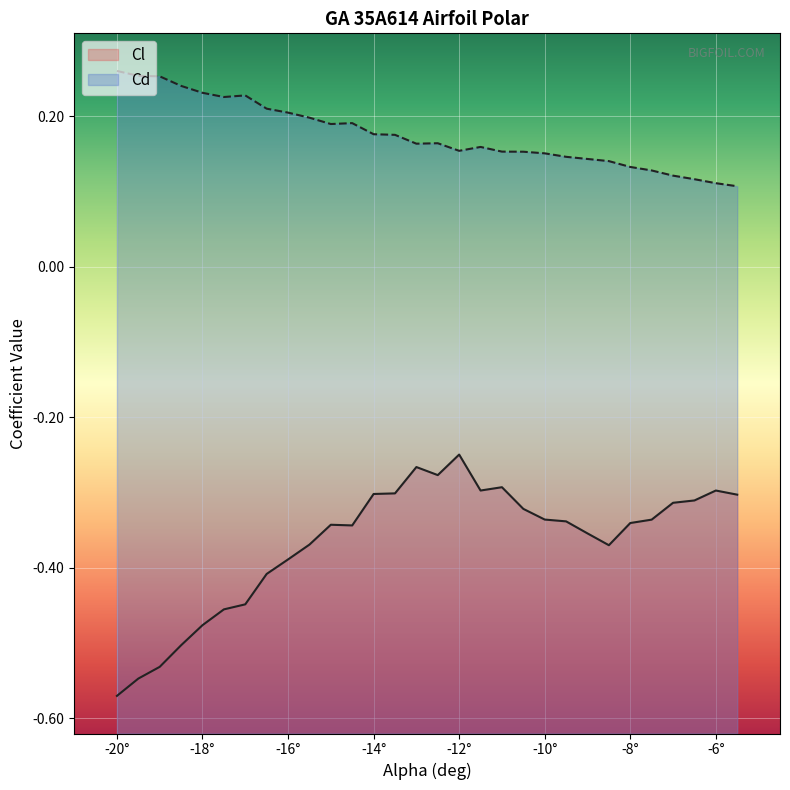

What is the lowest value of the Cl series?

-0.6